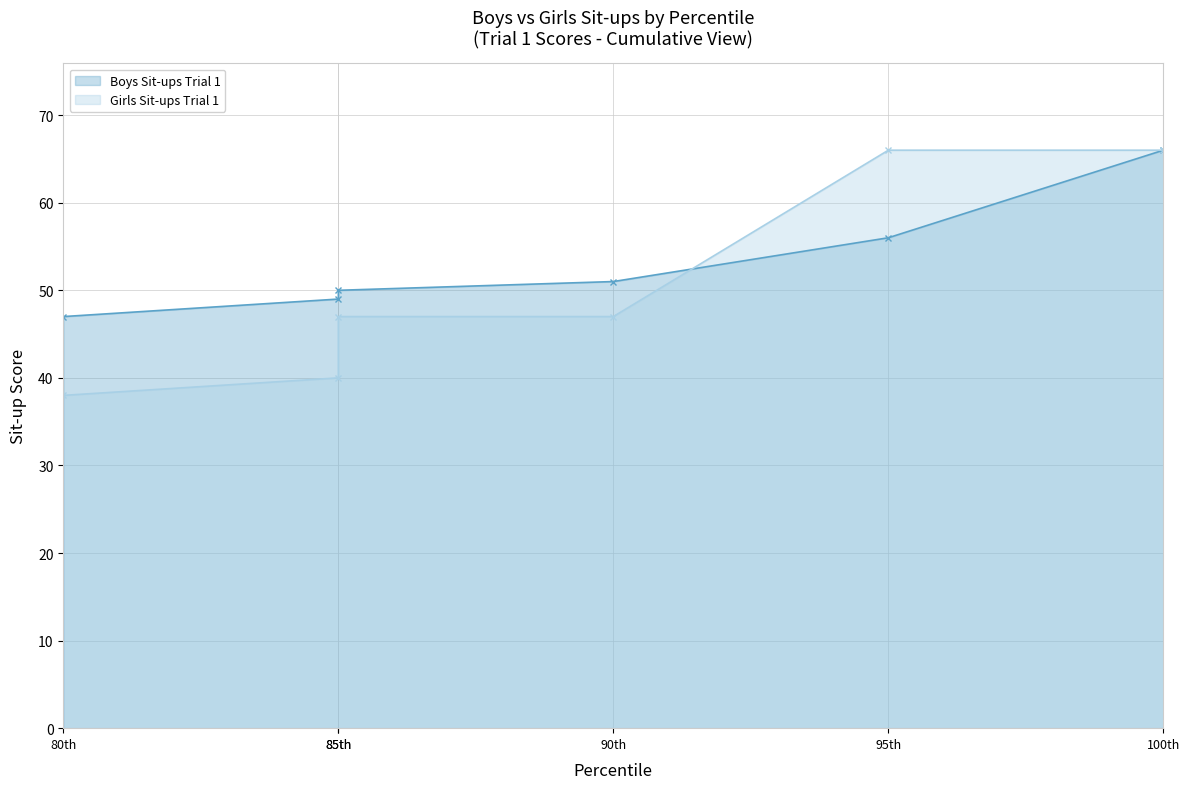

At which label does Girls Sit-ups Trial 1 reach its minimum?

80th